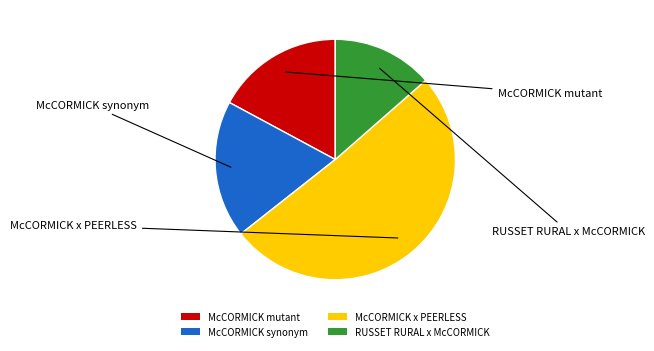

How many segments does this pie chart have?

4